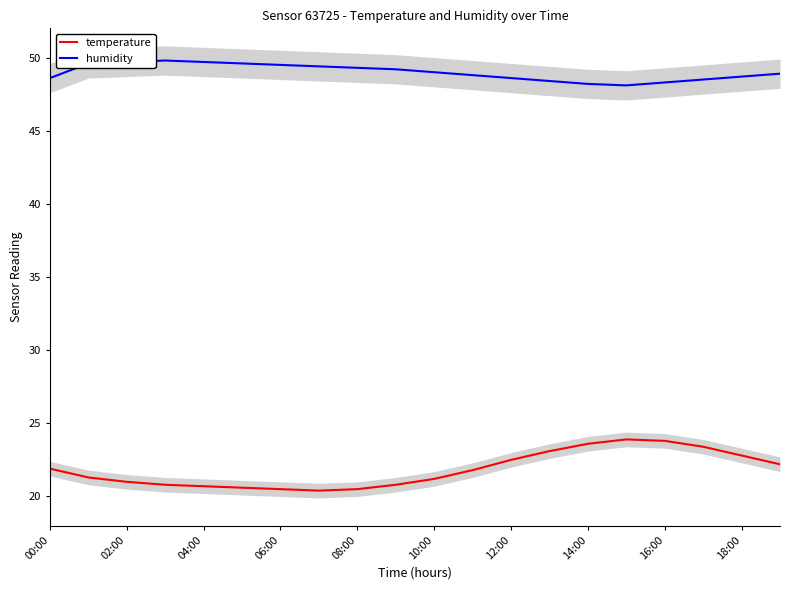

At 17, list the series in order from largest to smallest.

humidity, temperature